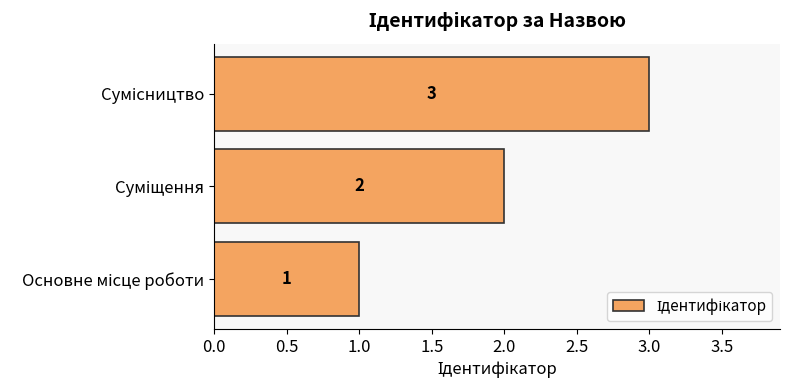

What is the maximum value shown in the chart?

3